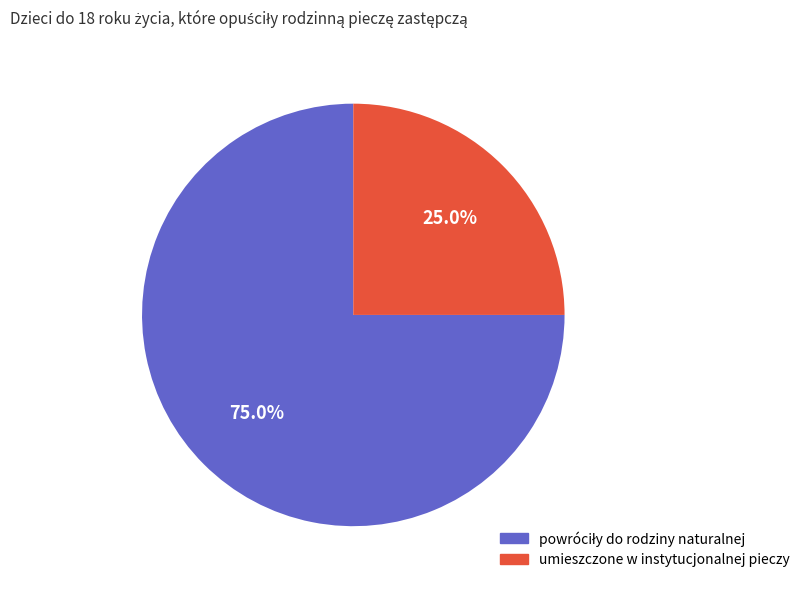

Does any single category account for the majority?

Yes